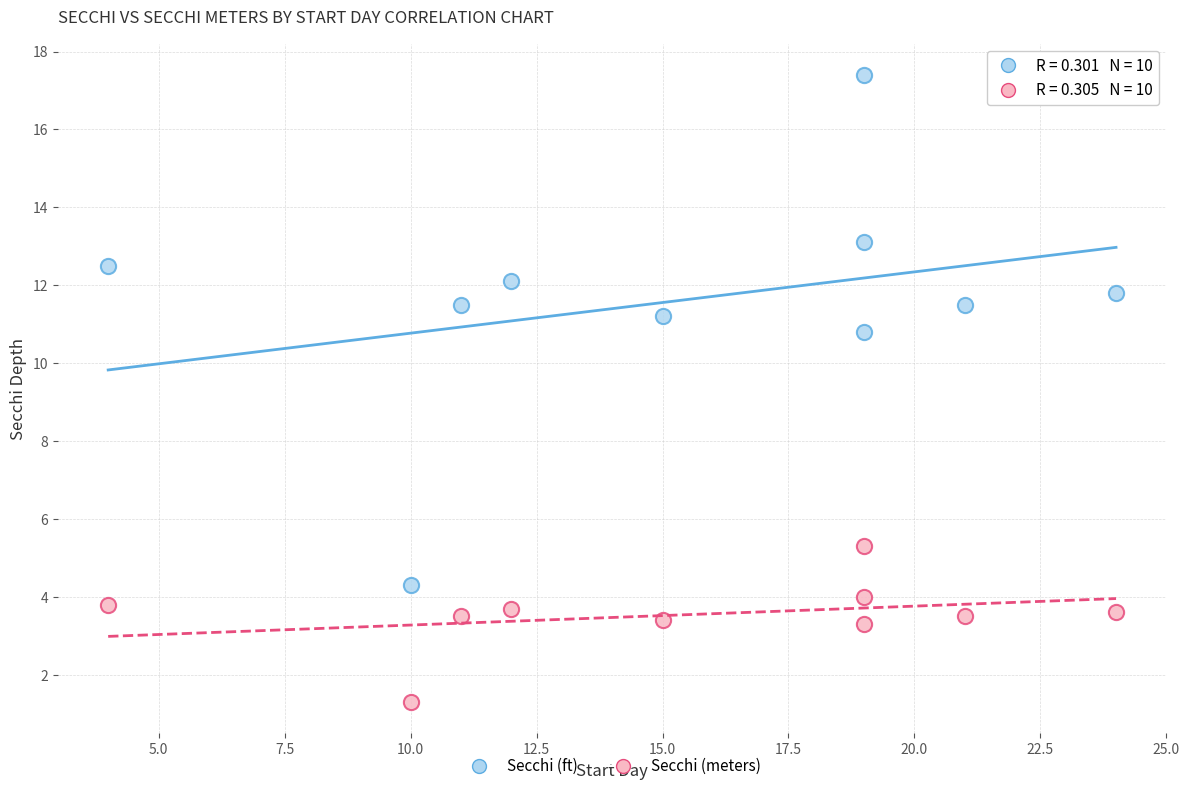

Across all data points, what is the range of X values (max minus min)?

20.0